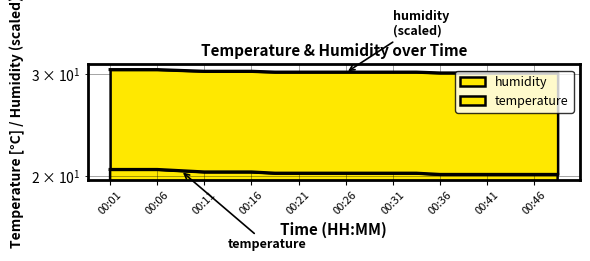

True or false: the data shows 20.3 at 00:16.

True